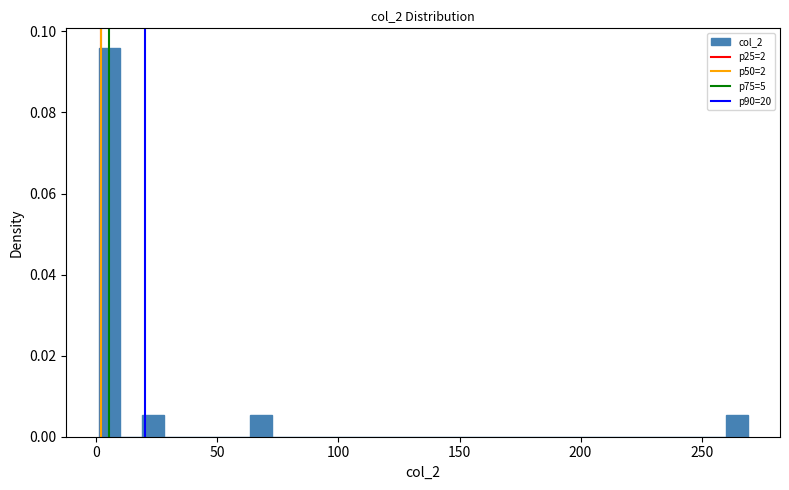

Read against the x-axis, roughly where is the centre of the tallest bar?

5